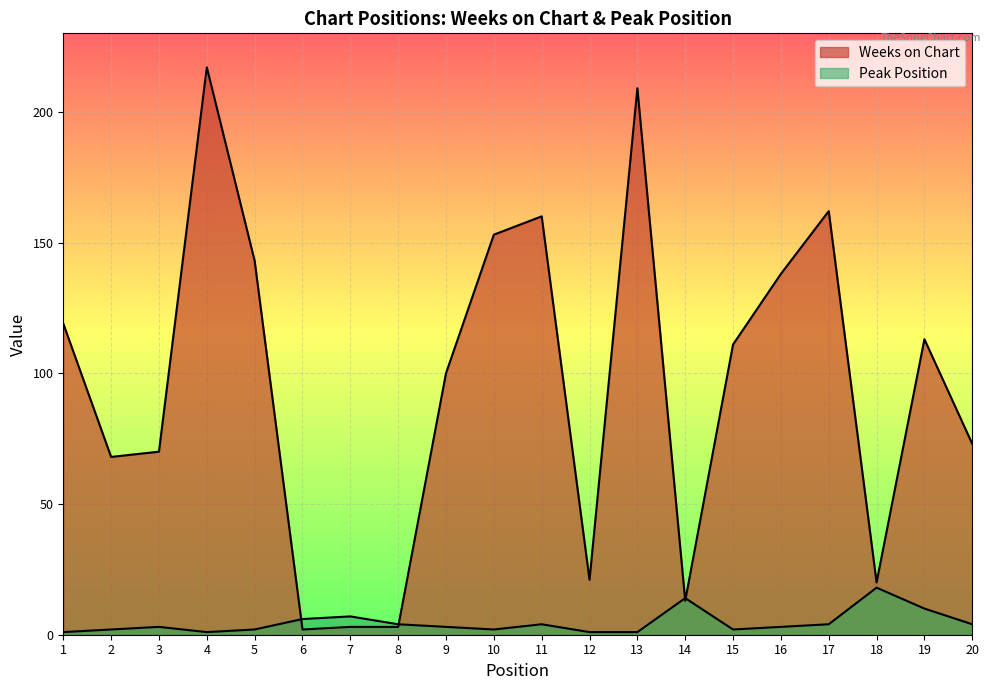

What is the maximum value shown in the chart?

217